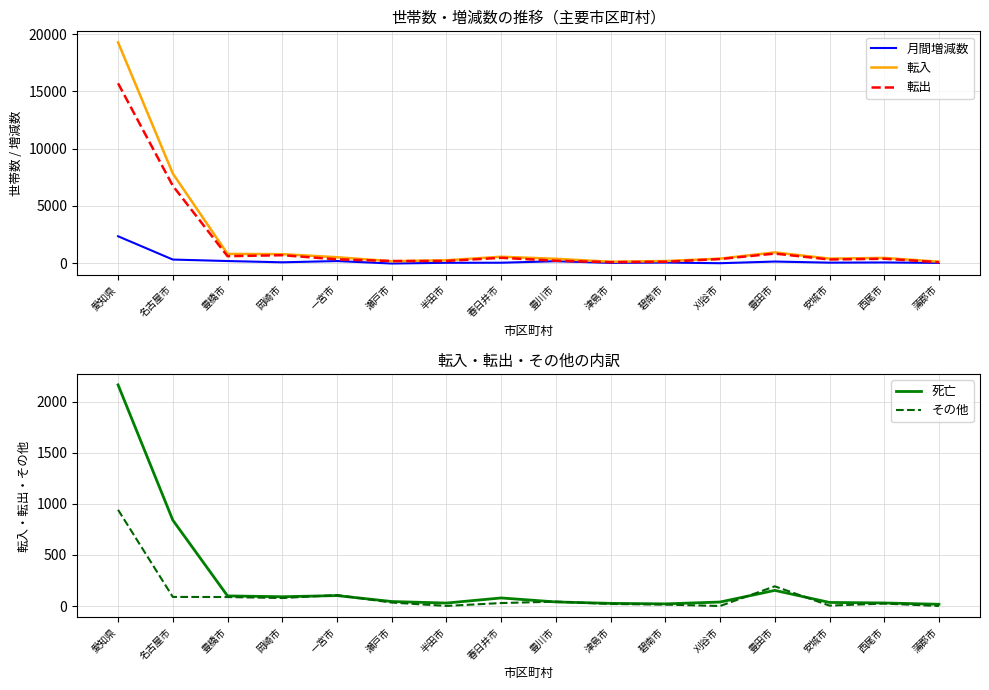

At which label does 死亡 reach its peak?

愛知県